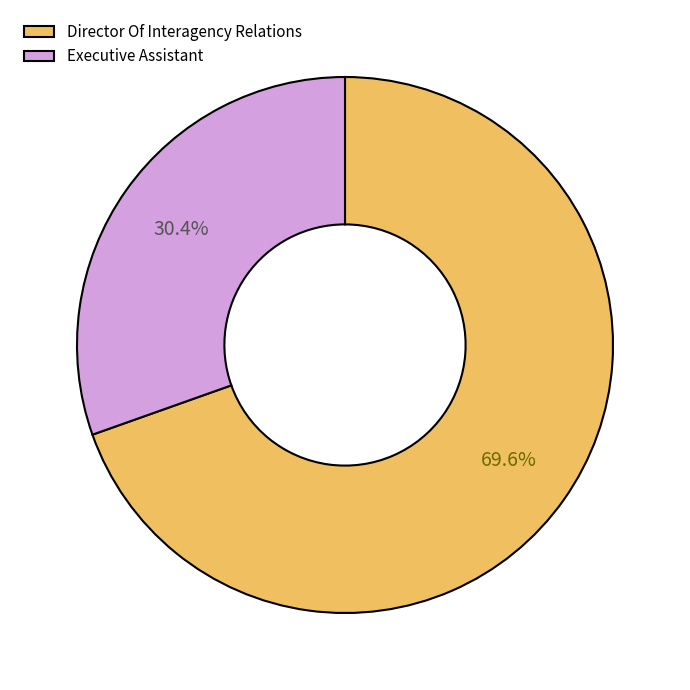

Combined, what portion of the pie is Director Of Interagency Relations and Executive Assistant?

100.0%